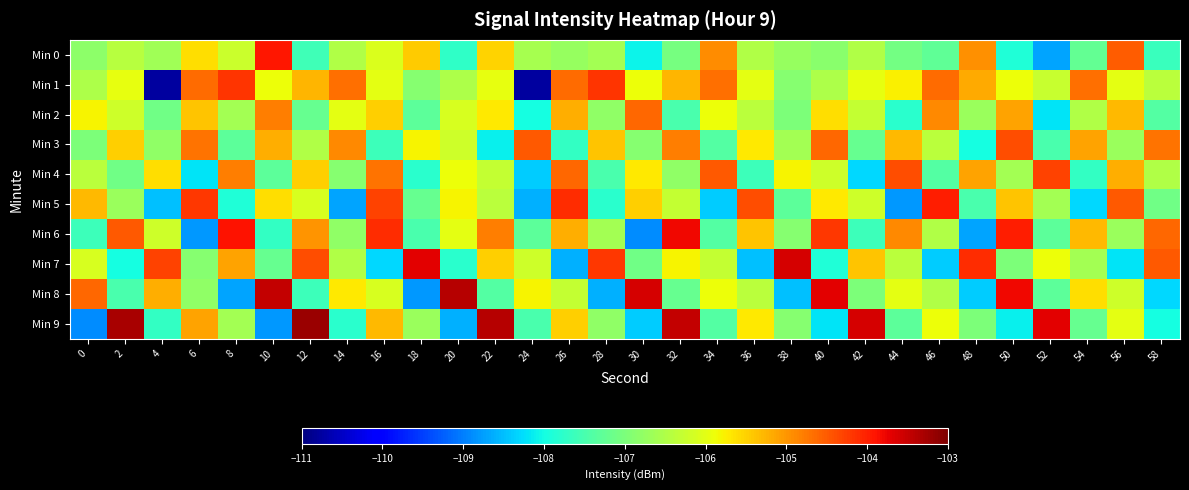

List the series in order of their peak value, lowest first.

Min 2, Min 3, Min 4, Min 1, Min 5, Min 0, Min 6, Min 7, Min 8, Min 9